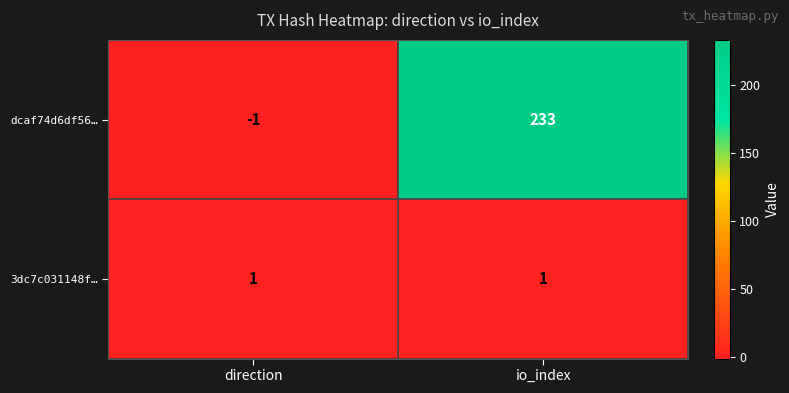

Between direction and io_index, which series saw the biggest shift?

dcaf74d6df56…